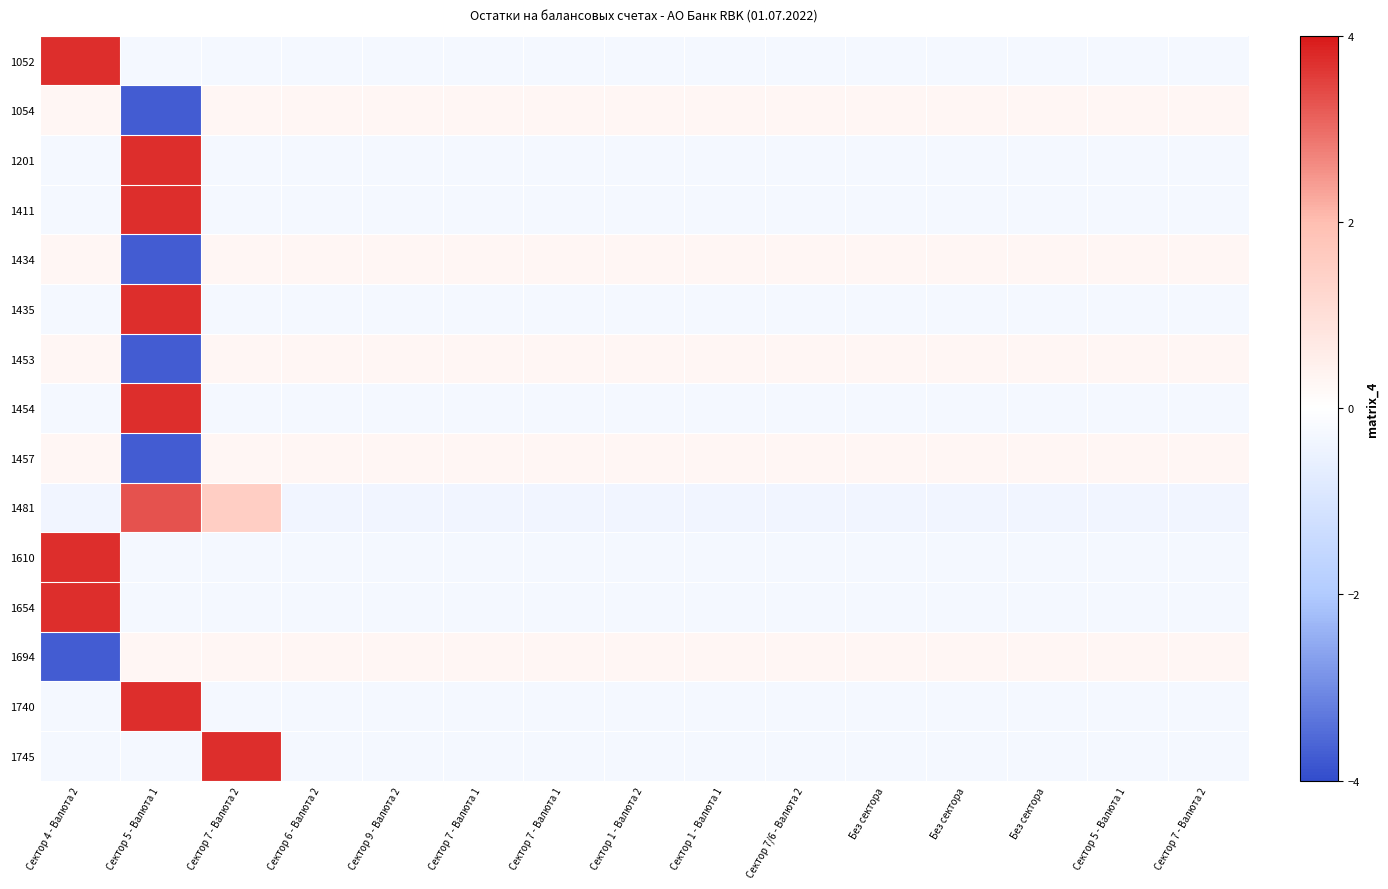

Rank the series by their maximum value, from highest to lowest.

1745, 1411, 1454, 1654, 1740, 1435, 1610, 1201, 1052, 1481, 1457, 1054, 1453, 1694, 1434